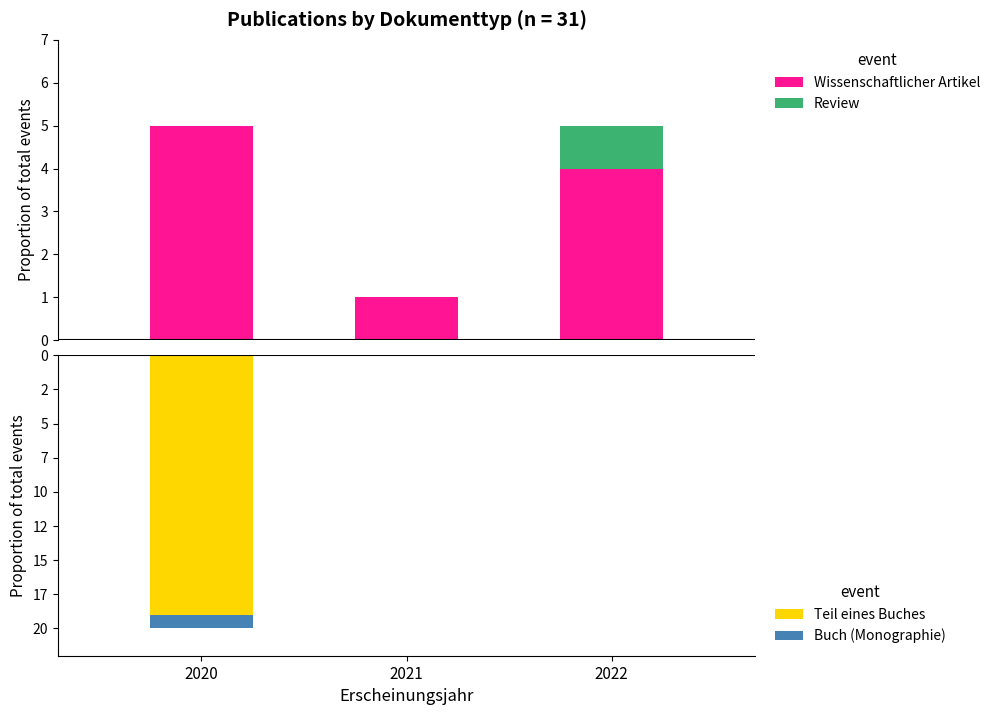

Is it true that Teil eines Buches equals -19 at 2020?

True